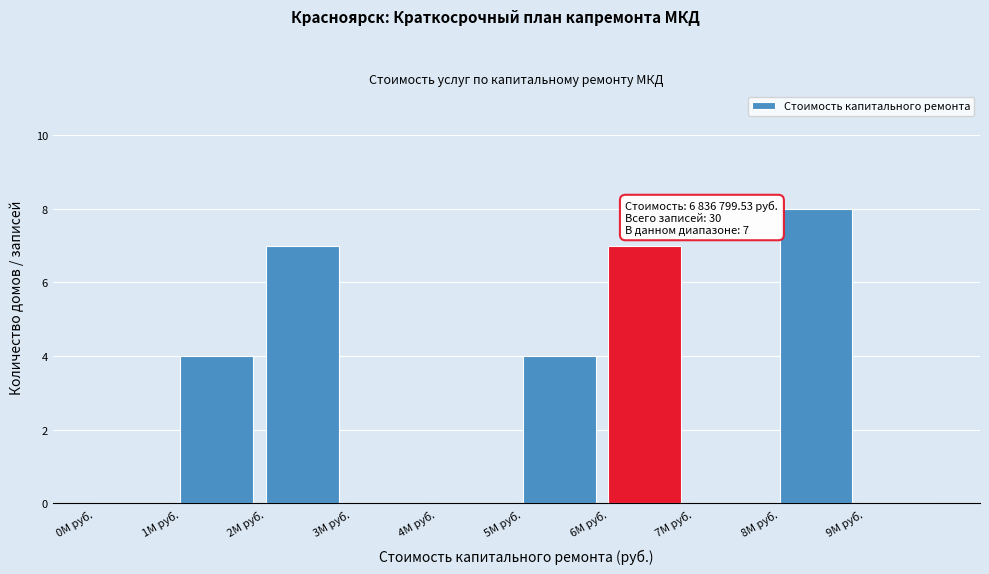

Reading left to right, transcribe all the data shown in this chart.

0M руб.=0	1M руб.=4	2M руб.=7	3M руб.=0	4M руб.=0	5M руб.=4	6M руб.=7	7M руб.=0	8M руб.=8	9M руб.=0